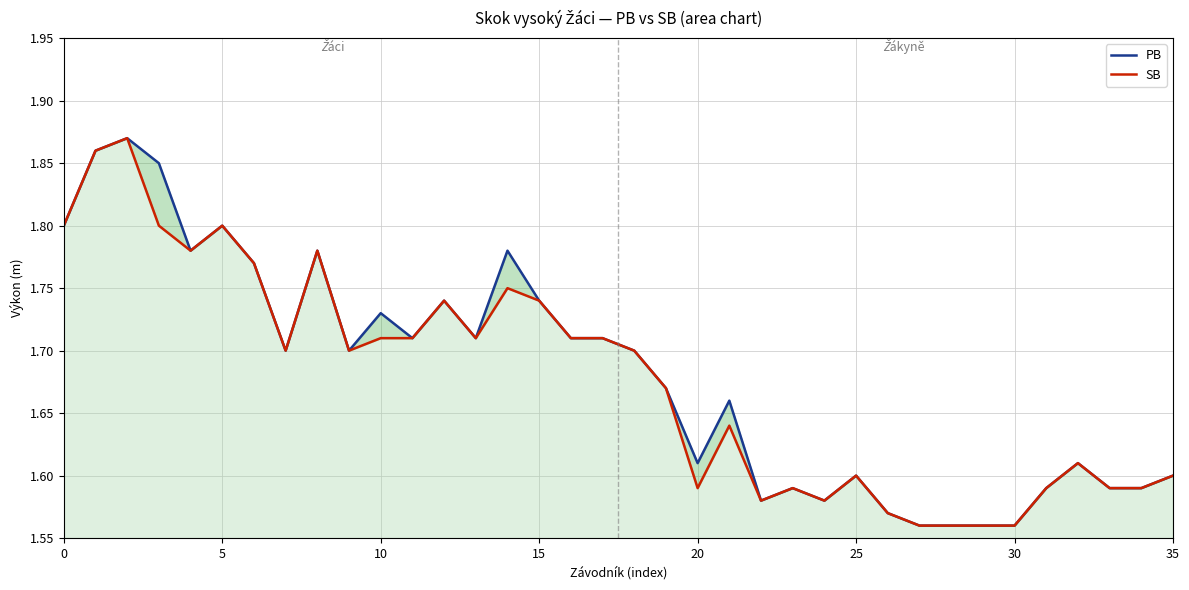

True or false: SB has a value of 1.6 at 30.

True